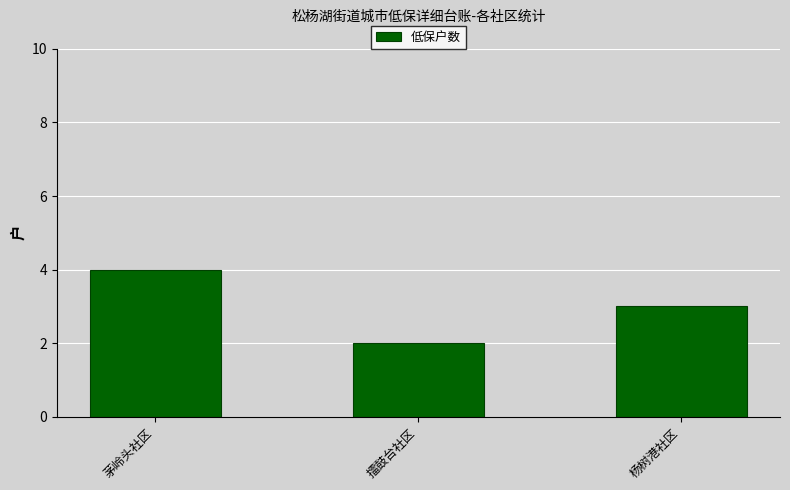

What is the ratio of the value at 擂鼓台社区 to the value at 茅岭头社区?

0.5